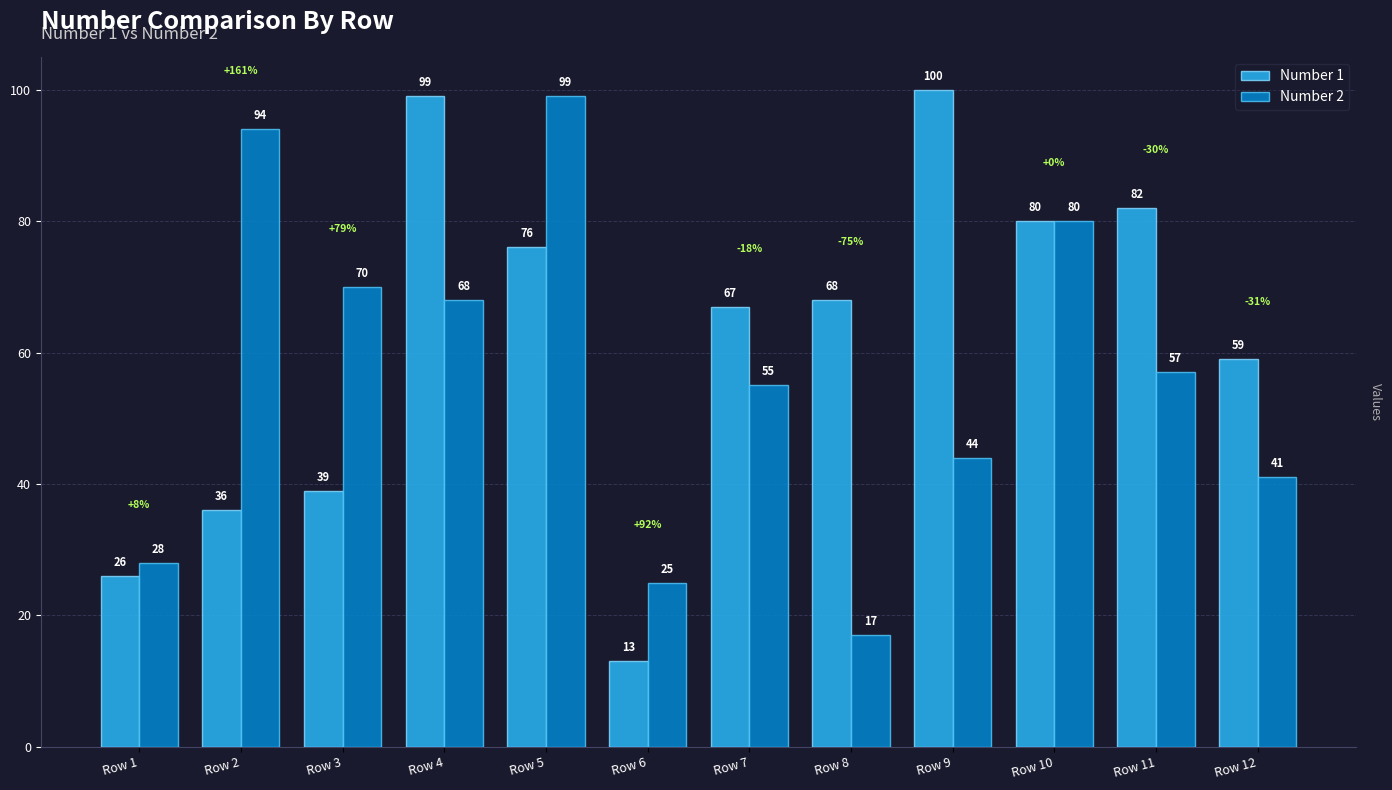

At Row 12, list the series in order from smallest to largest.

Number 2, Number 1